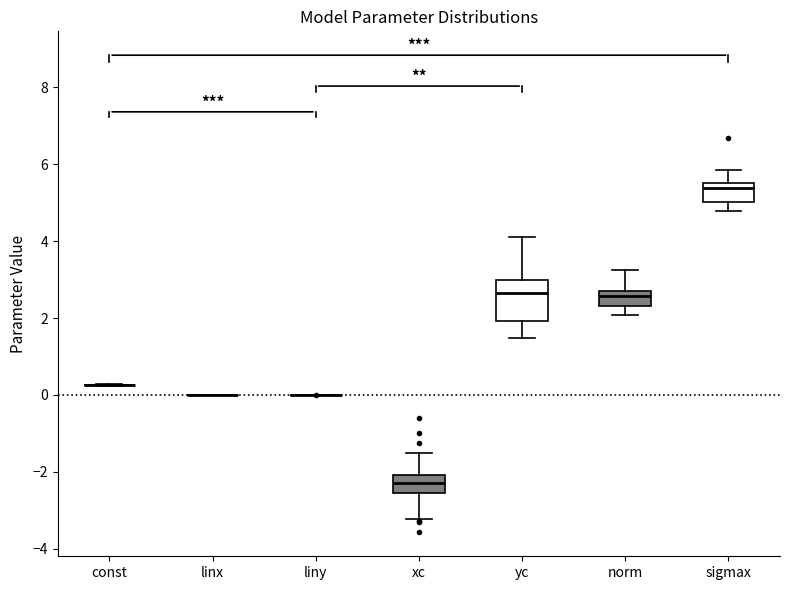

Where does the lower whisker of the box for xc end on the y-axis? The values are not printed on the chart, so give them approximately, as read against the axis.

-3.2